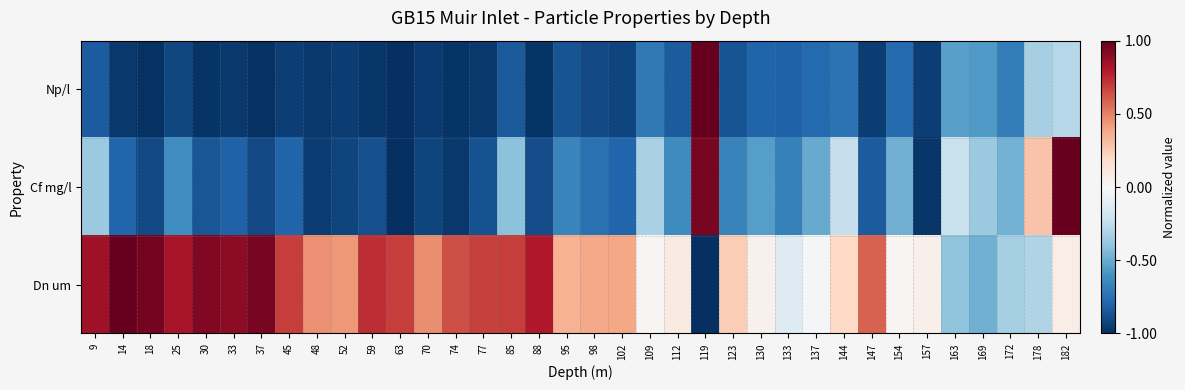

What is the smallest value displayed?

-1.0